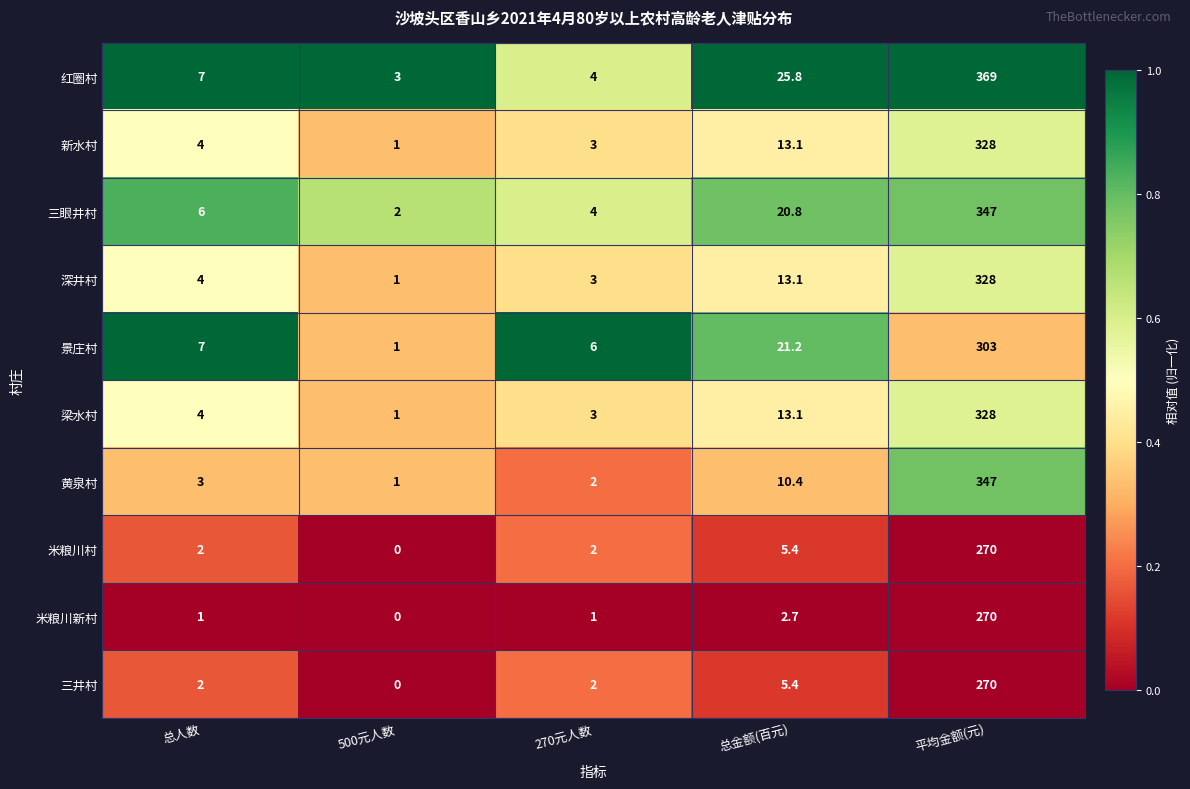

At how many categories does at least one series exceed 0?

5